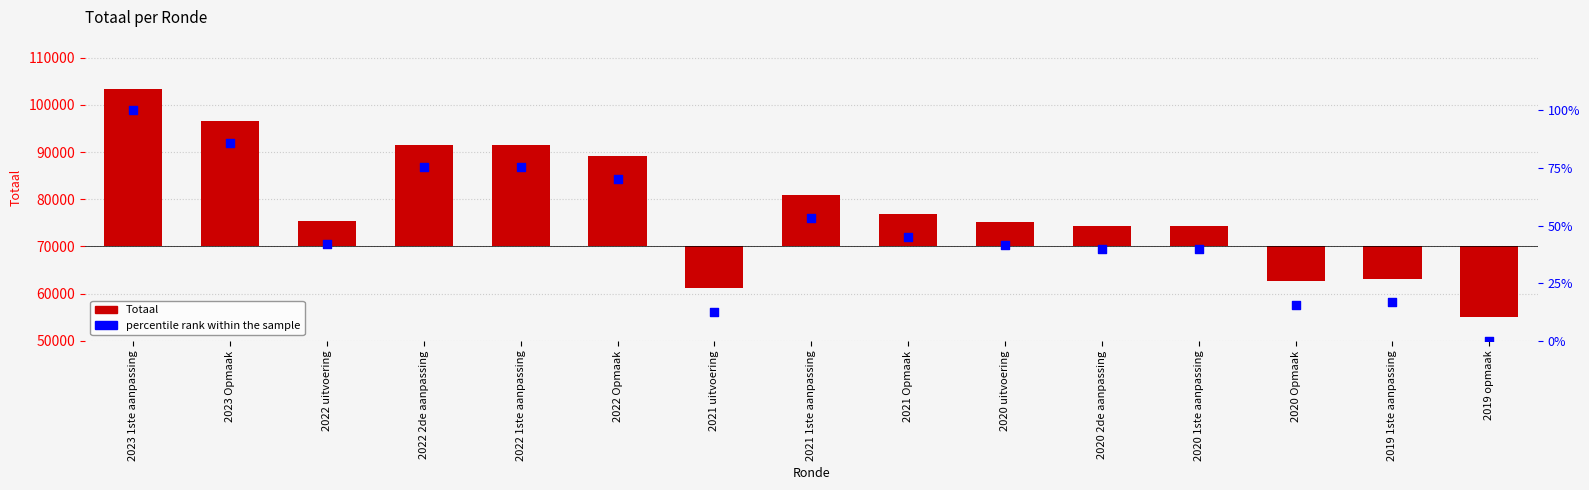

Which series has the widest spread of Y values?

Totaal